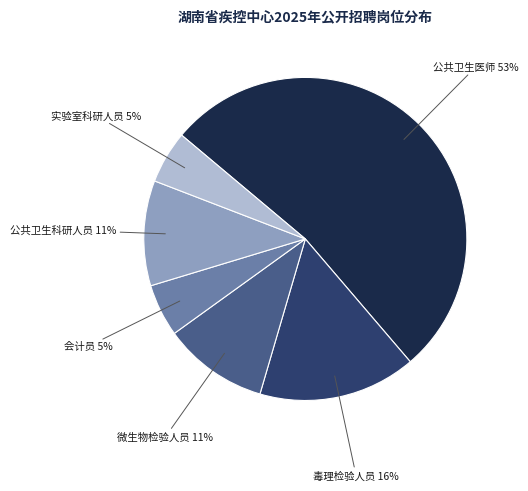

To the nearest percent, what percentage of the pie is 实验室科研人员?

5%